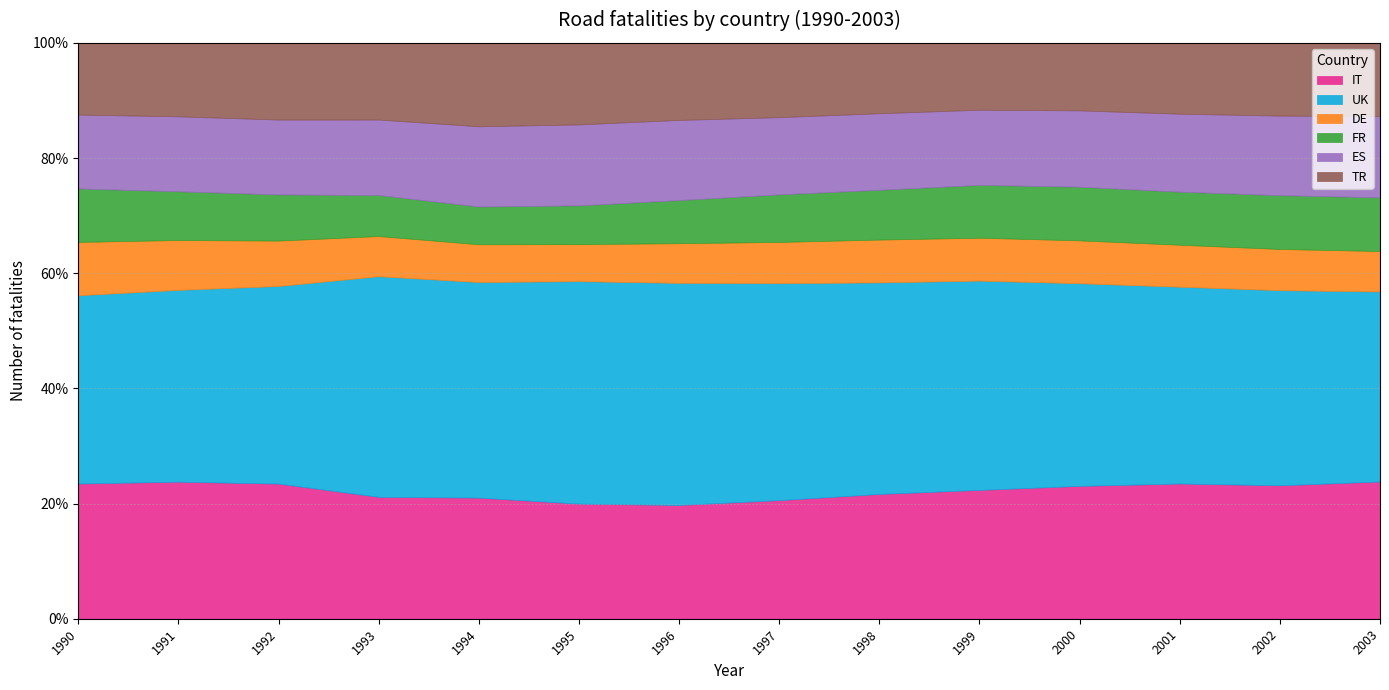

In IT, how many points are lower than both neighbors (excluding endpoints)?

2